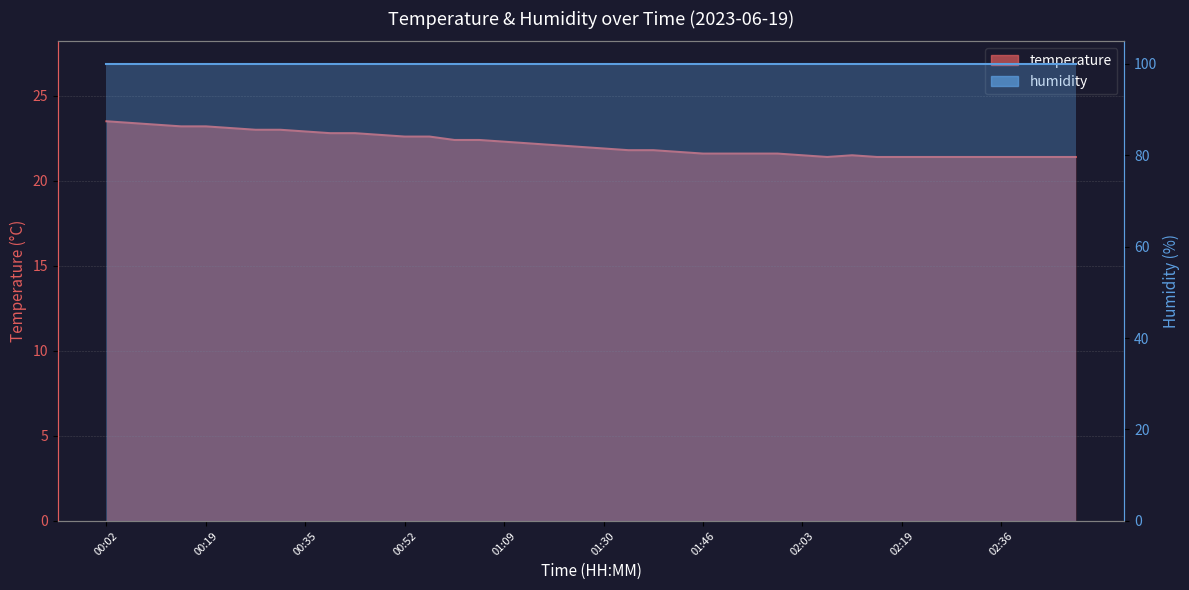

What is the change in value from 01:00 to 02:32?

-1.0